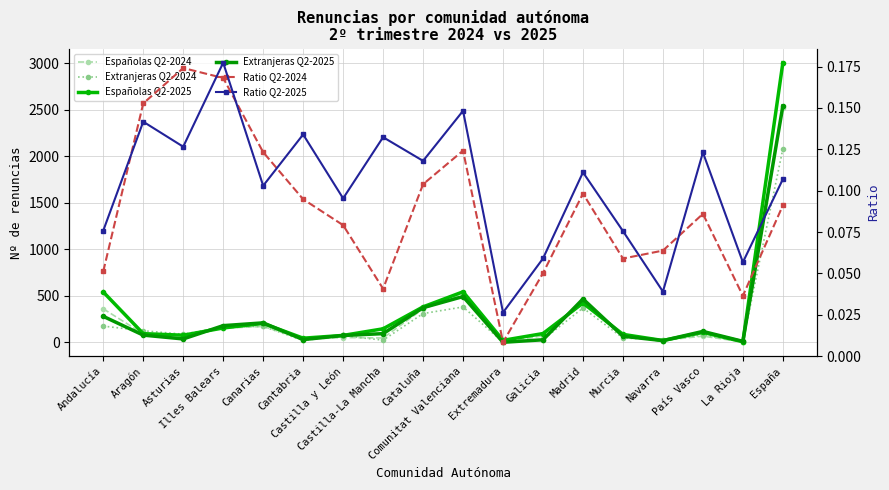

Reading left to right, what are all the values shown in this chart?

Españolas Q2-2024: 360.0	91.0	77.0	152.0	170.0	33.0	51.0	46.0	359.0	519.0	5.0	69.0	421.0	78.0	21.0	66.0	4.0	2522.0
Extranjeras Q2-2024: 174.0	124.0	87.0	165.0	171.0	20.0	70.0	23.0	309.0	380.0	2.0	29.0	369.0	46.0	29.0	78.0	5.0	2081.0
Españolas Q2-2025: 541.0	93.0	76.0	154.0	203.0	44.0	74.0	145.0	381.0	543.0	21.0	94.0	422.0	85.0	19.0	106.0	6.0	3007.0
Extranjeras Q2-2025: 279.0	77.0	36.0	179.0	209.0	29.0	73.0	93.0	372.0	492.0	0.0	27.0	466.0	65.0	18.0	117.0	10.0	2542.0
Ratio Q2-2024: 0.1	0.2	0.2	0.2	0.1	0.1	0.1	0.0	0.1	0.1	0.0	0.1	0.1	0.1	0.1	0.1	0.0	0.1
Ratio Q2-2025: 0.1	0.1	0.1	0.2	0.1	0.1	0.1	0.1	0.1	0.1	0.0	0.1	0.1	0.1	0.0	0.1	0.1	0.1